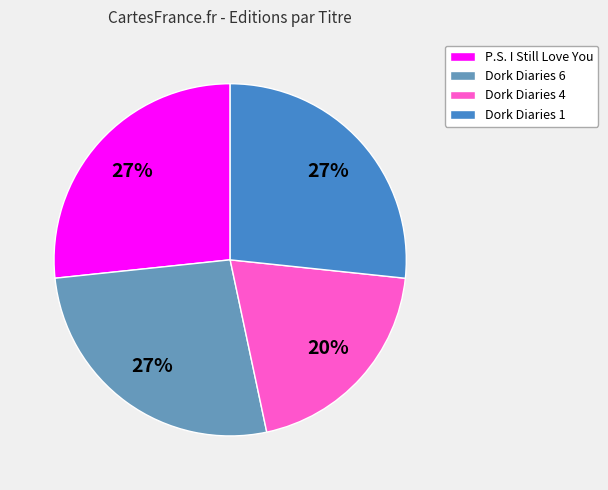

Is it true that Dork Diaries 1 is 27% of the pie?

True